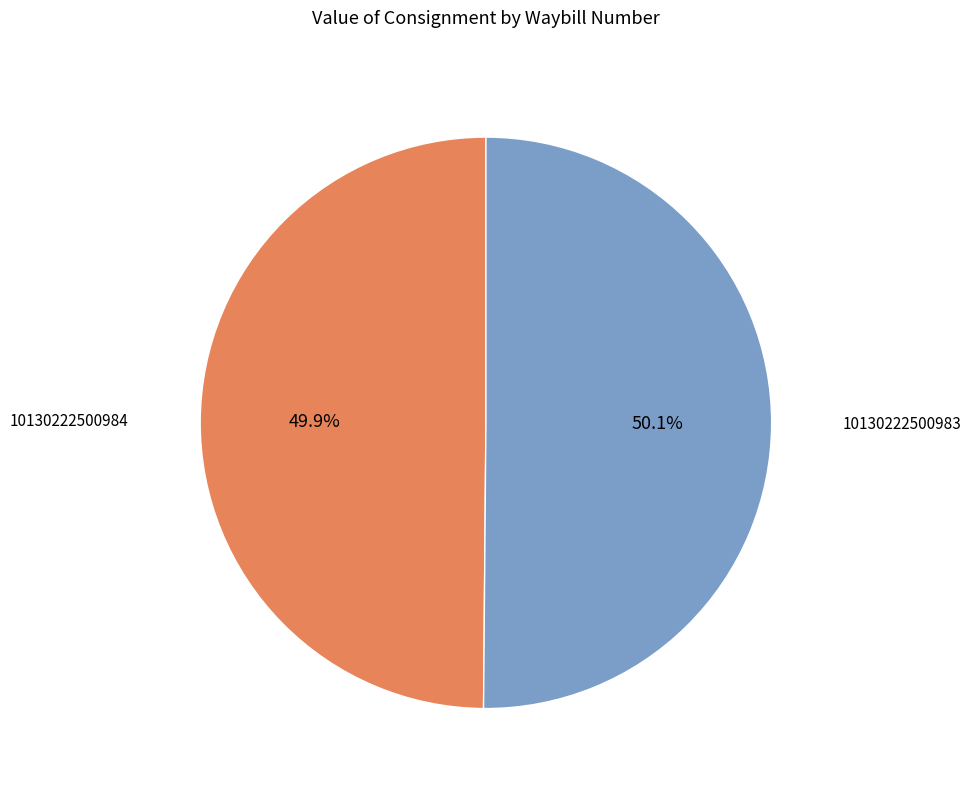

Approximately how many times larger is the value at 10130222500983 compared to 10130222500984?

1.0